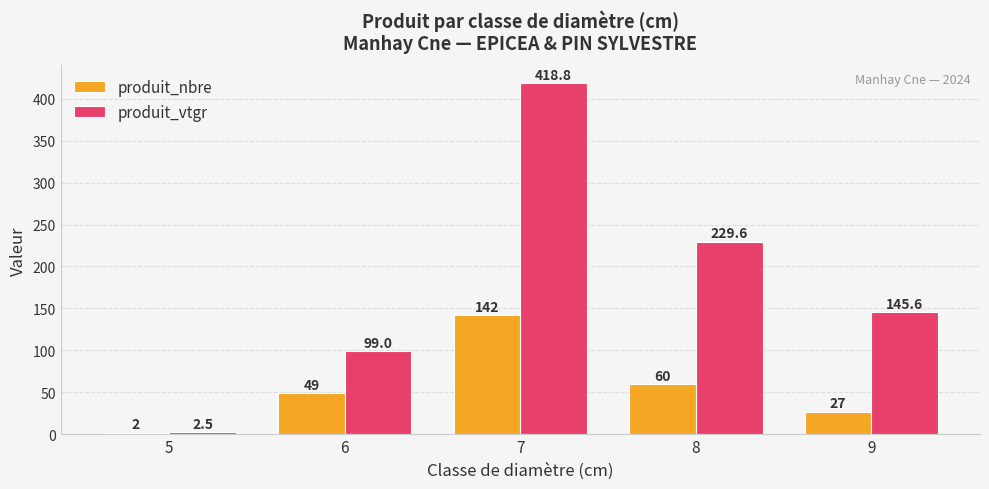

What is the difference between the highest and lowest values at 6?

50.0